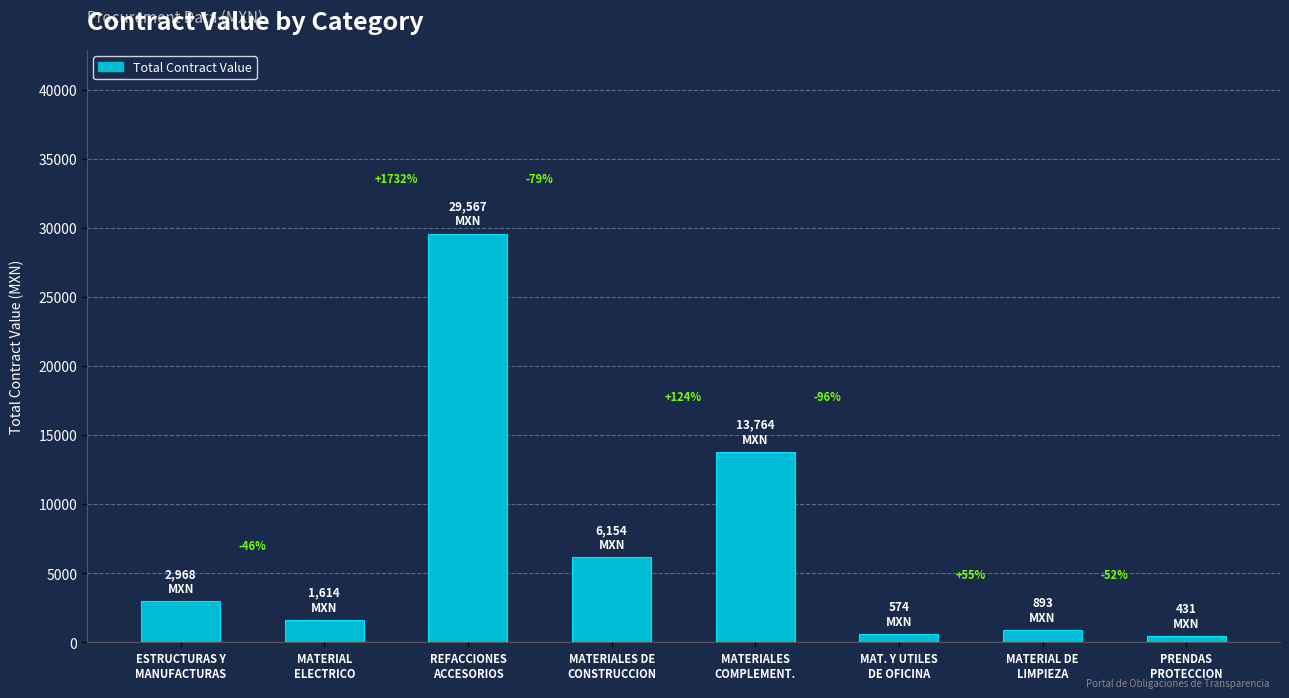

Rank the categories by value from lowest to highest.

PRENDAS
PROTECCION, MAT. Y UTILES
DE OFICINA, MATERIAL DE
LIMPIEZA, MATERIAL
ELECTRICO, ESTRUCTURAS Y
MANUFACTURAS, MATERIALES DE
CONSTRUCCION, MATERIALES
COMPLEMENT., REFACCIONES
ACCESORIOS